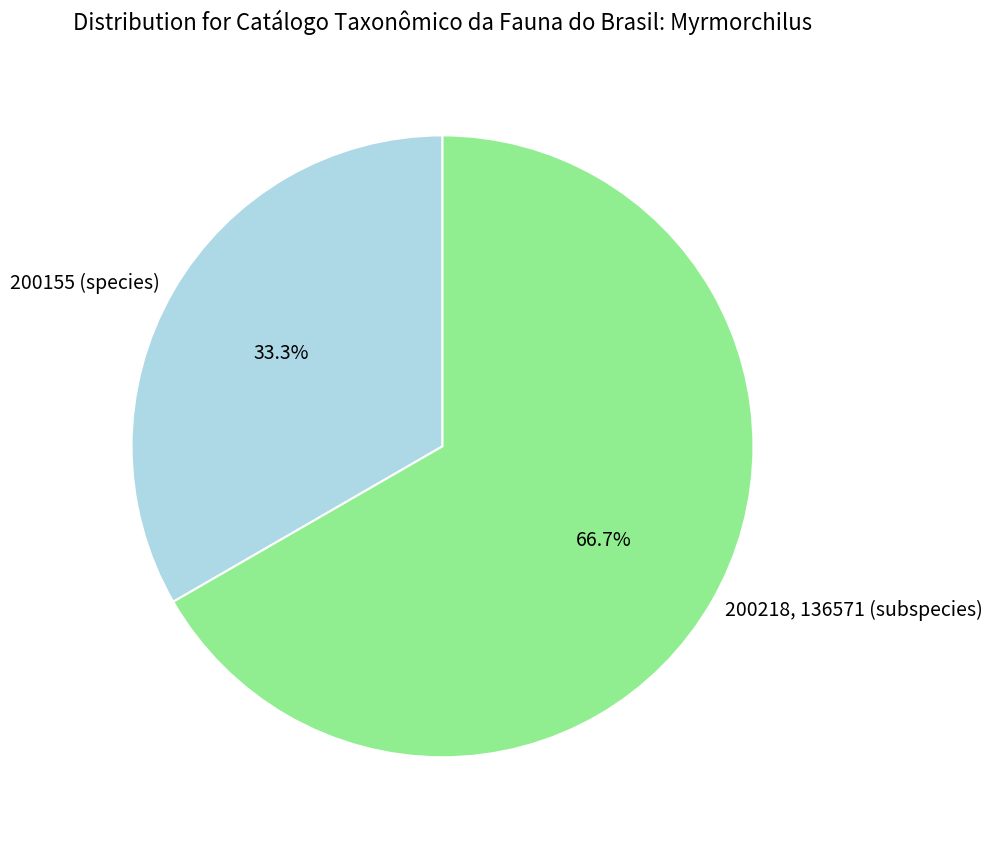

Is the sum of 200155 (species) and 200218, 136571 (subspecies) greater than half?

Yes